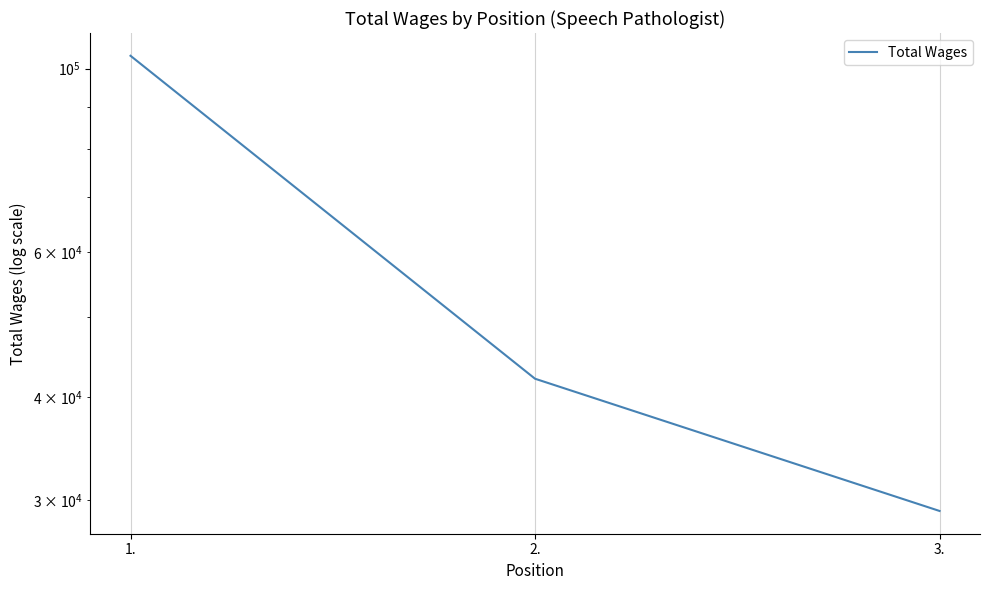

Count the number of data series in this chart.

1